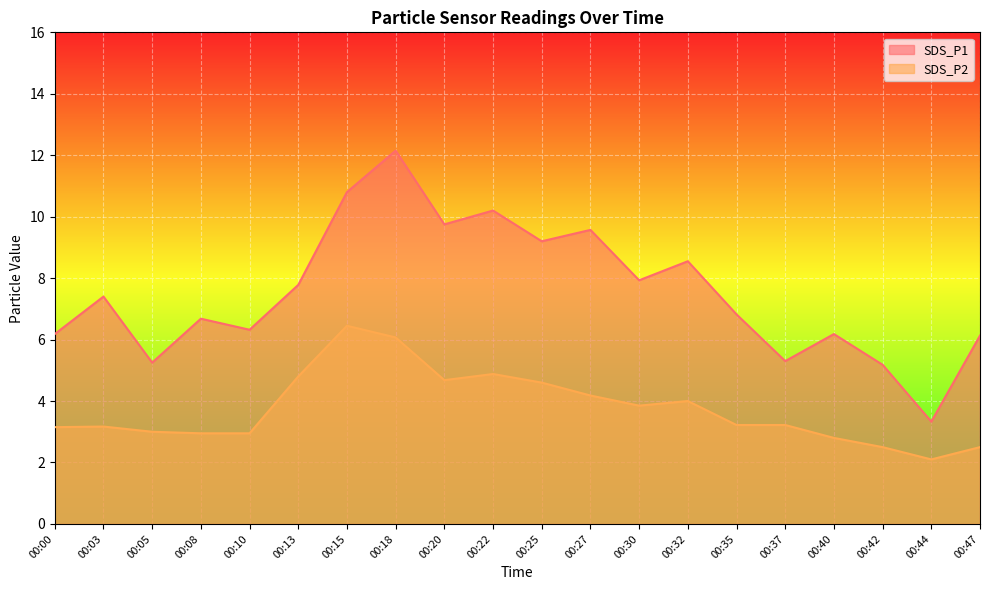

Where does the SDS_P1 series first go above 7?

00:03